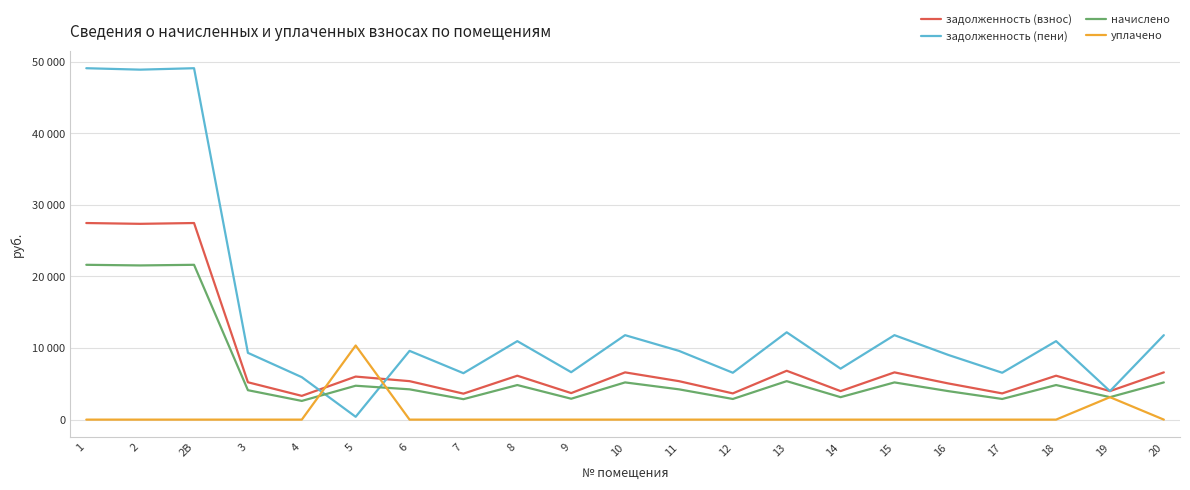

What are all the series names shown in the legend?

задолженность (взнос), задолженность (пени), начислено, уплачено